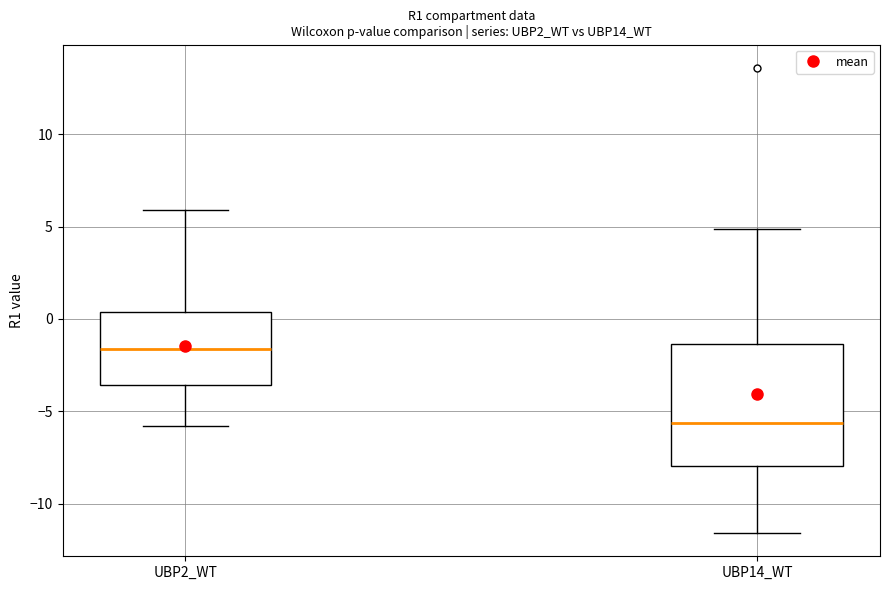

Reading left to right, read every box against the y-axis: the position of its median line, the range the box covers, and the ends of its whiskers. The values are not printed on the chart, so give them approximately, as read against the axis.

UBP2_WT: median -1.5, box -3.5 to 0.5, whiskers -6.0 to 6.0
UBP14_WT: median -5.5, box -8.0 to -1.5, whiskers -11.5 to 5.0